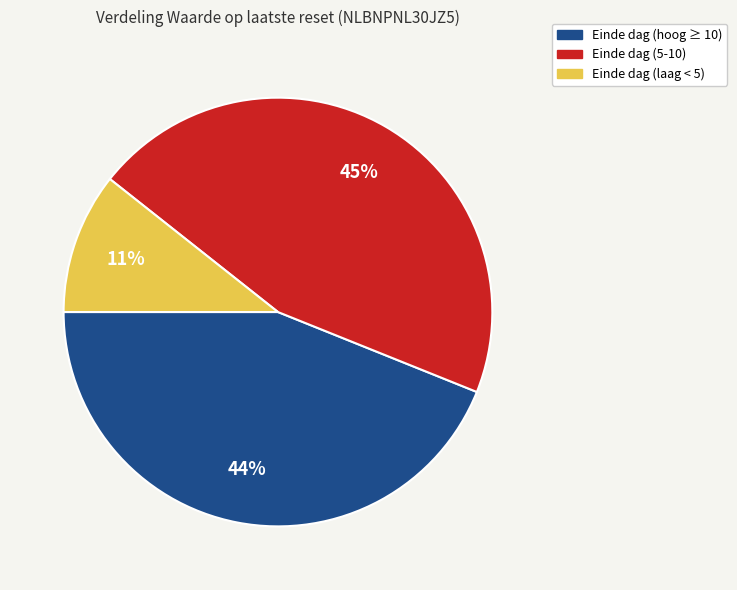

Which slice is the largest?

Einde dag (5-10)